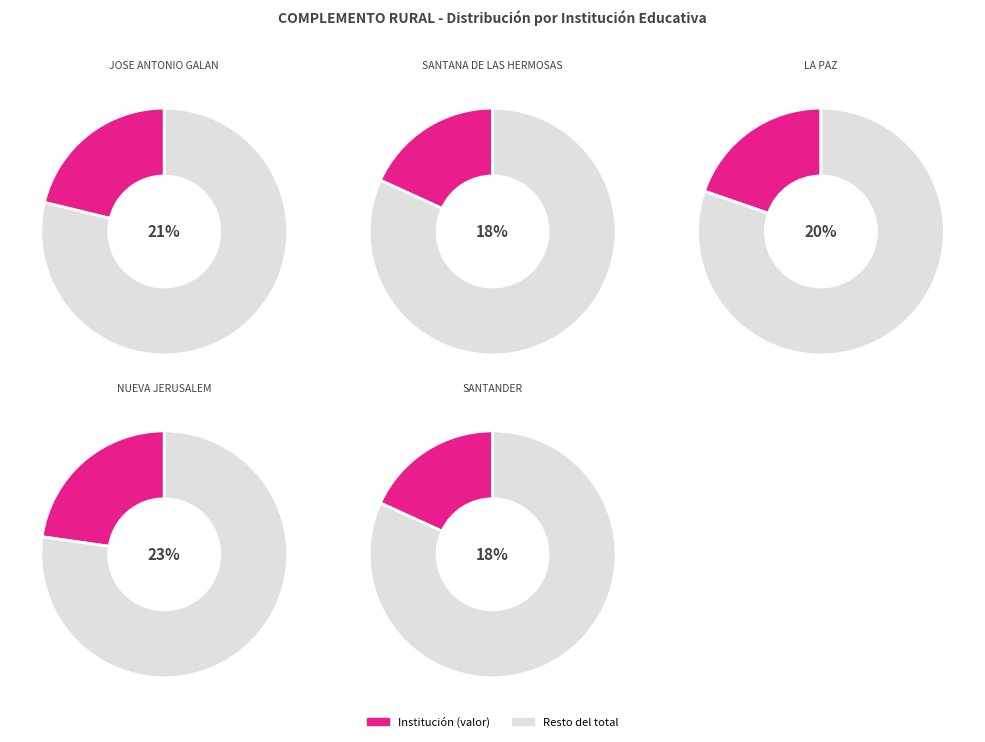

Is the sum of JOSE ANTONIO GALAN and SANTANA DE LAS HERMOSAS greater than half?

No